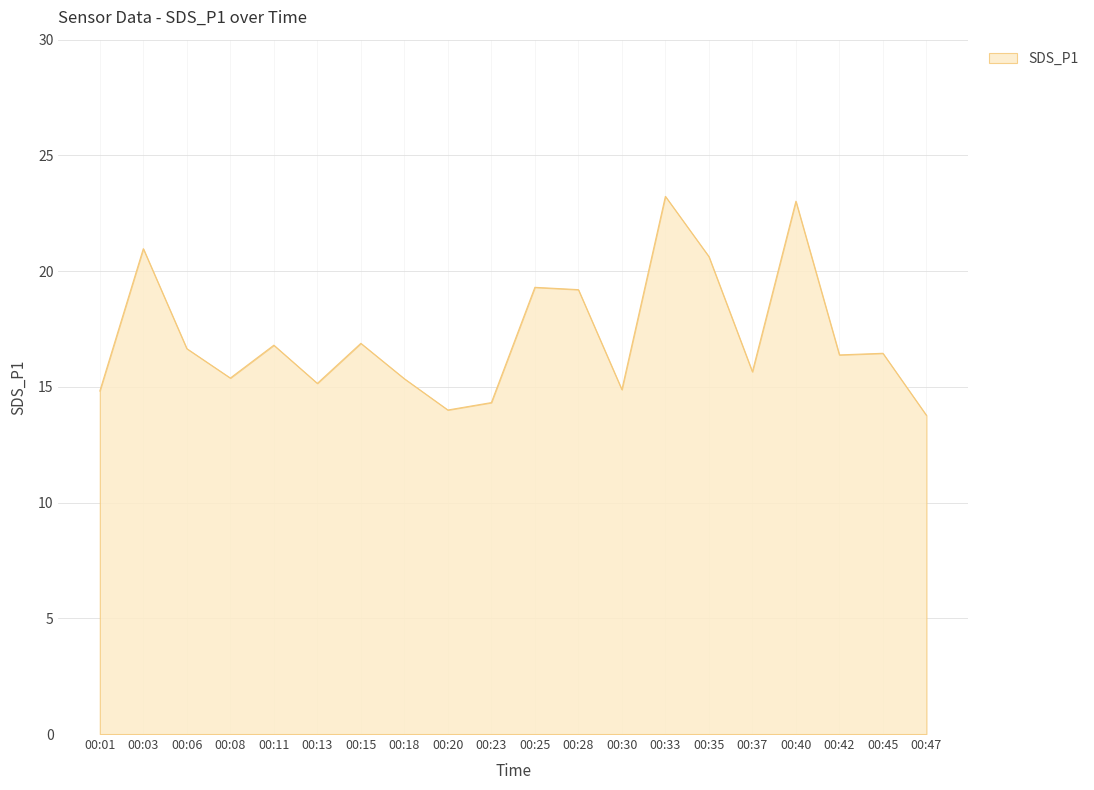

The value at 00:42 is 16.4. True or false?

True